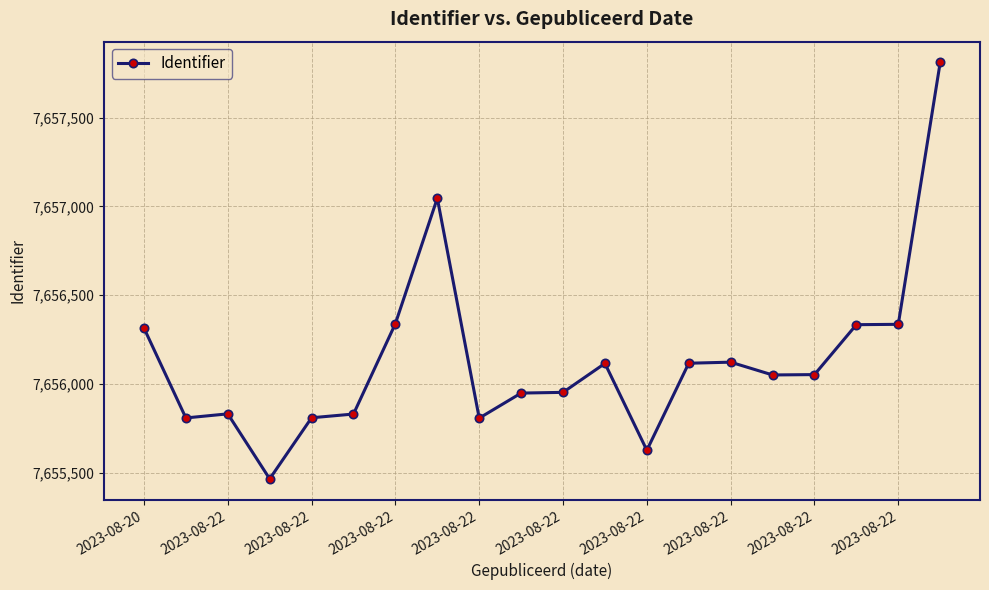

What is the smallest value displayed?

7655466